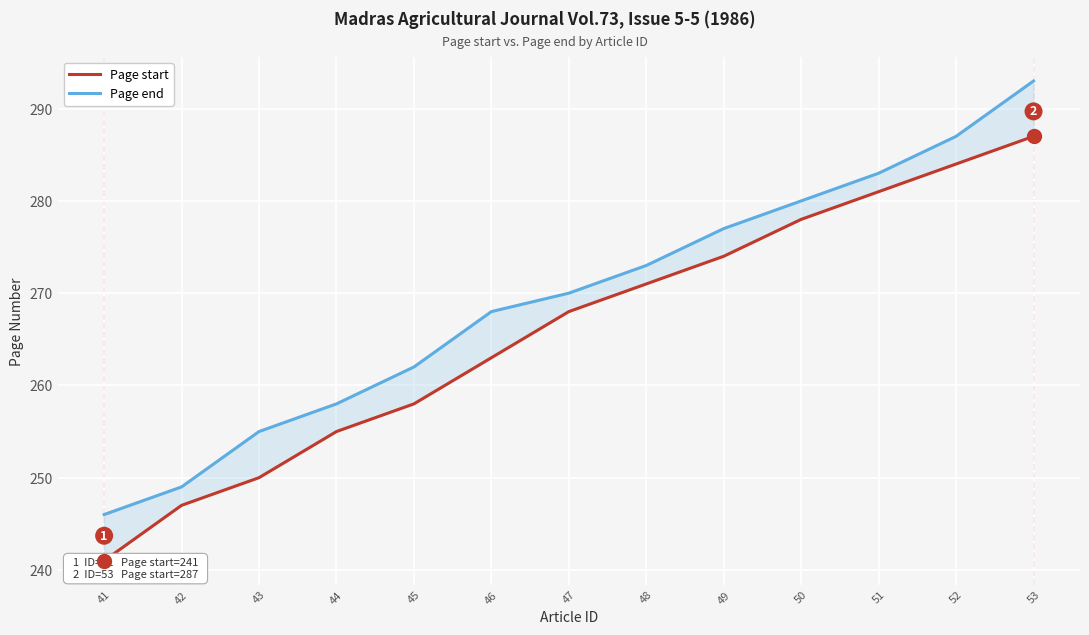

True or false: Page start has more than 2 interior local peaks.

False